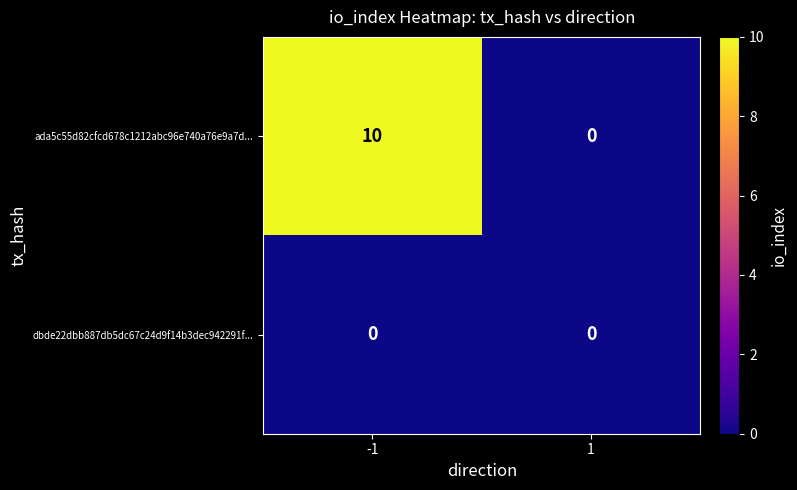

List the series in order of their overall mean, highest first.

ada5c55d82cfcd678c1212abc96e740a76e9a7d..., dbde22dbb887db5dc67c24d9f14b3dec942291f...